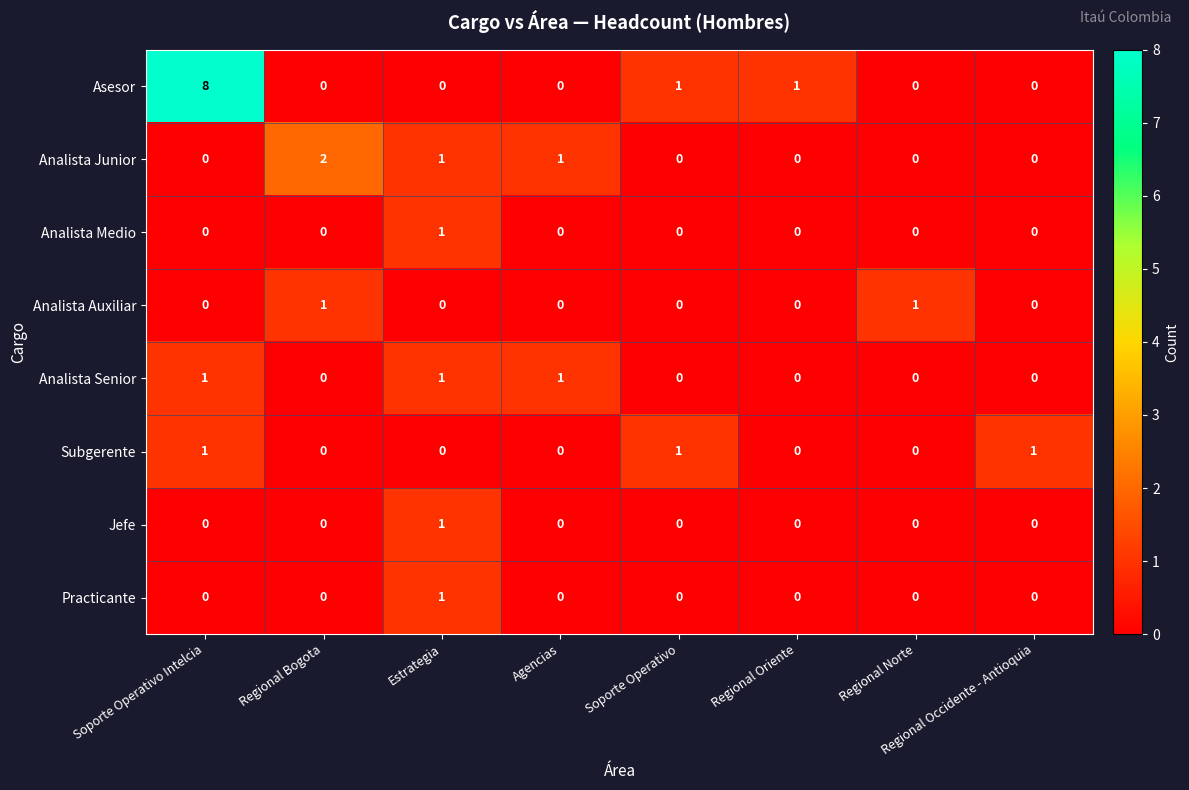

What is the greatest value displayed?

8